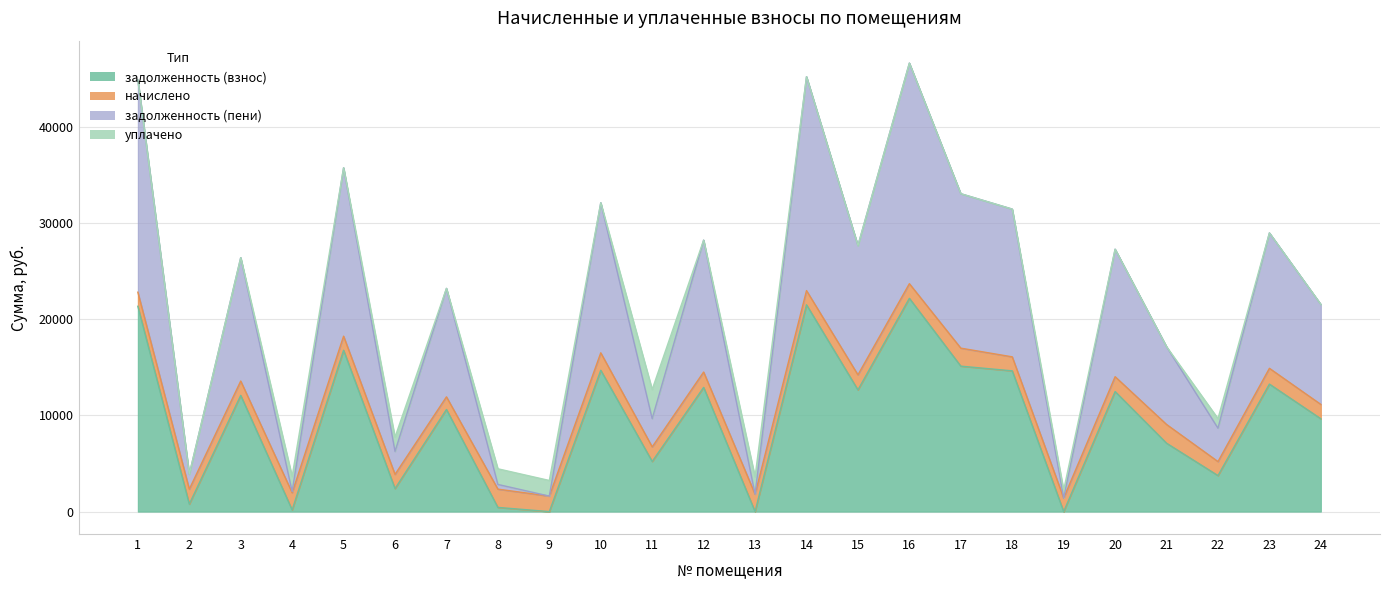

What is the greatest value displayed?

46651.5